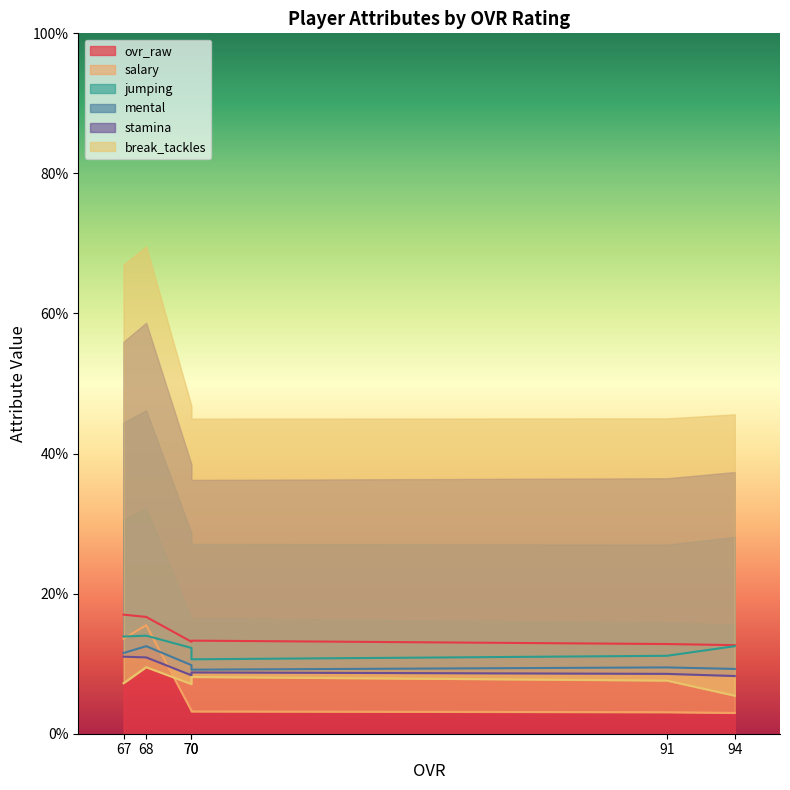

Which has a higher value, 70 or 94?

70